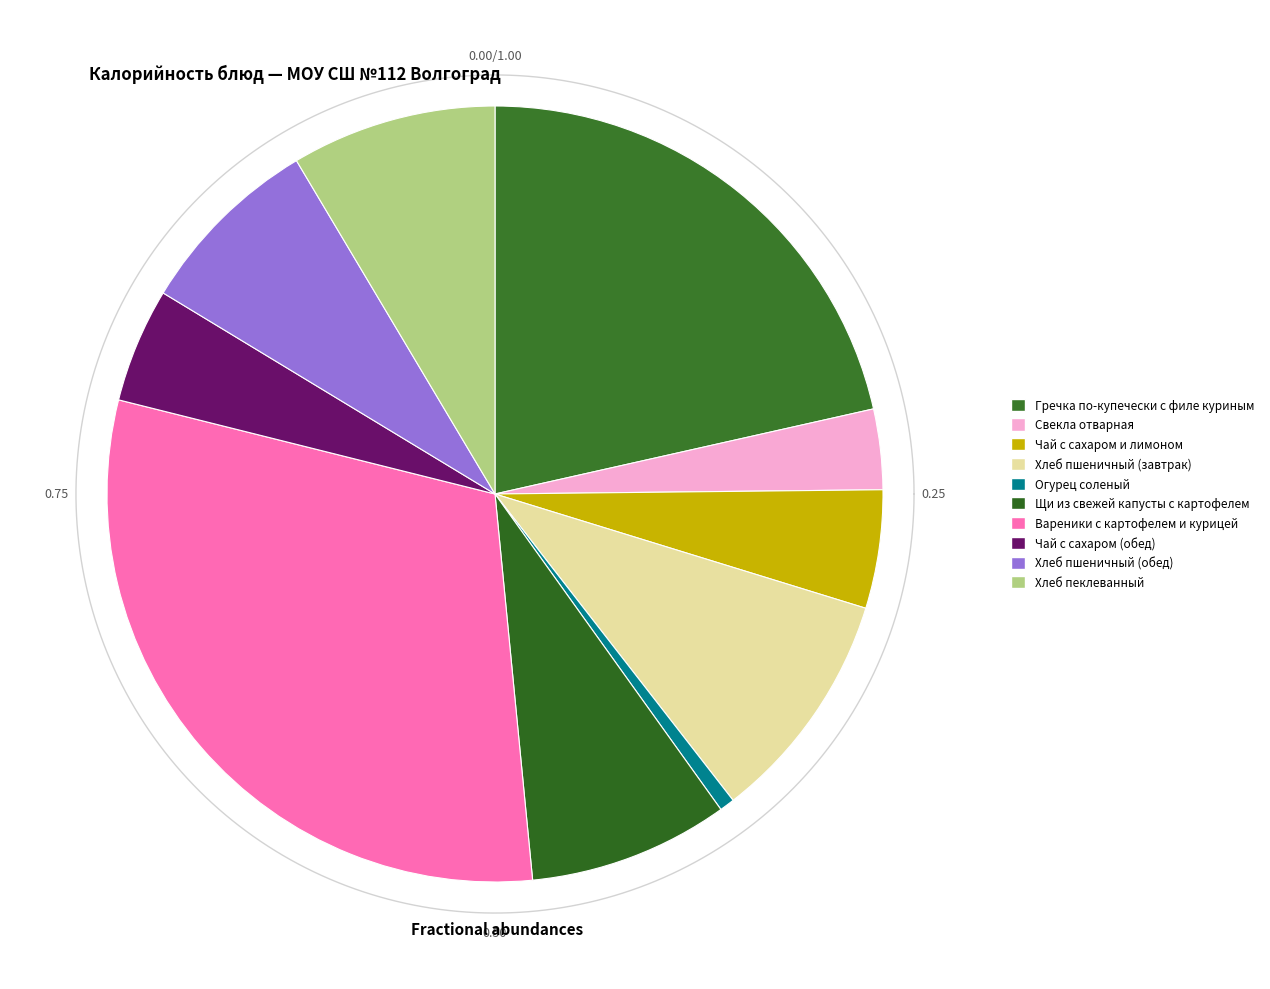

Count the number of slices in the pie.

10